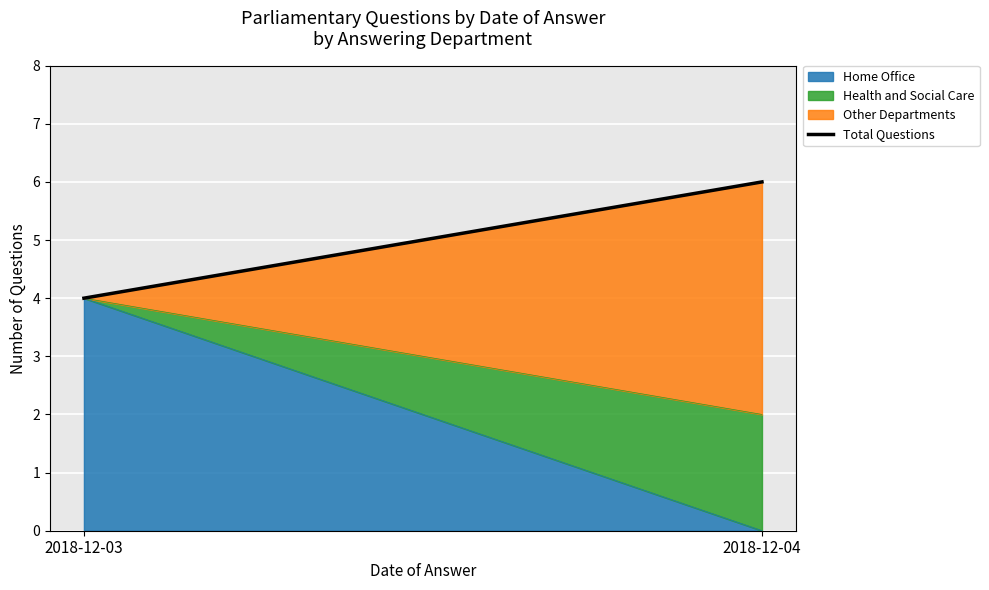

Which category has the highest value in the Home Office series?

2018-12-03